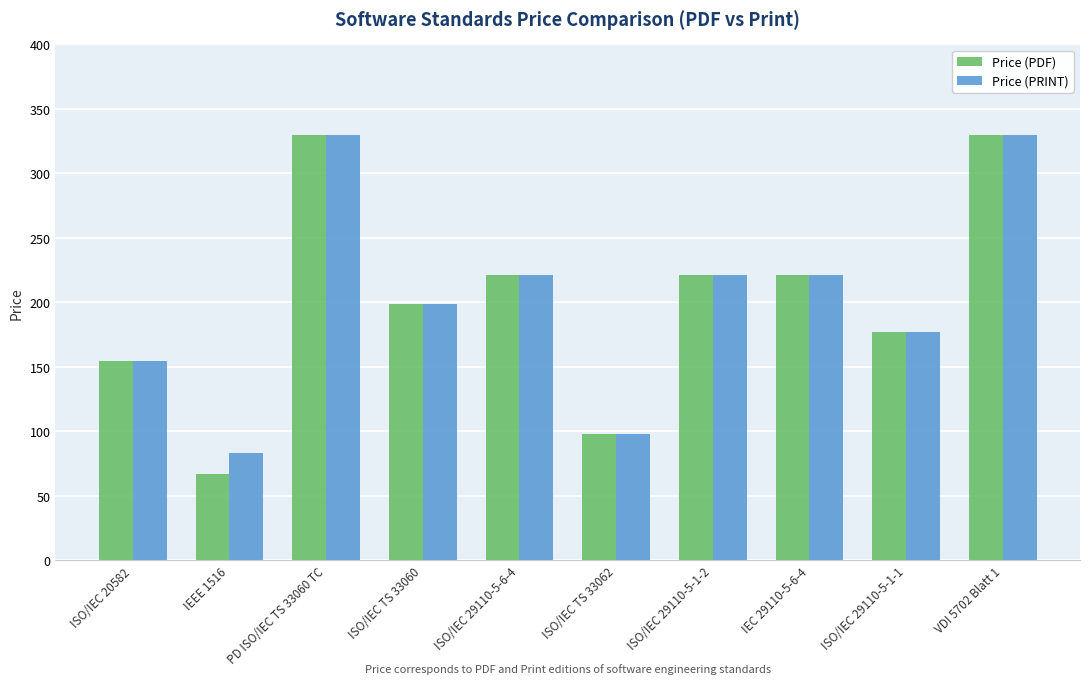

Is the value of Price (PDF) at ISO/IEC TS 33062 greater than the value of Price (PRINT) at PD ISO/IEC TS 33060 TC?

No